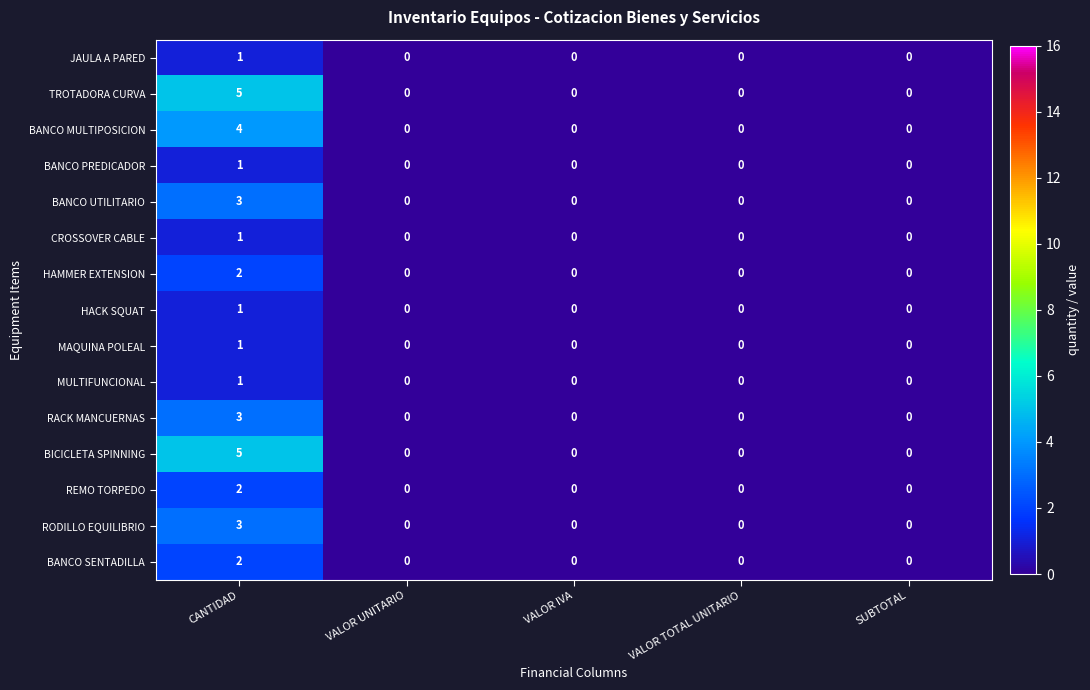

Count the BANCO PREDICADOR values in the range 0 to 1.

5